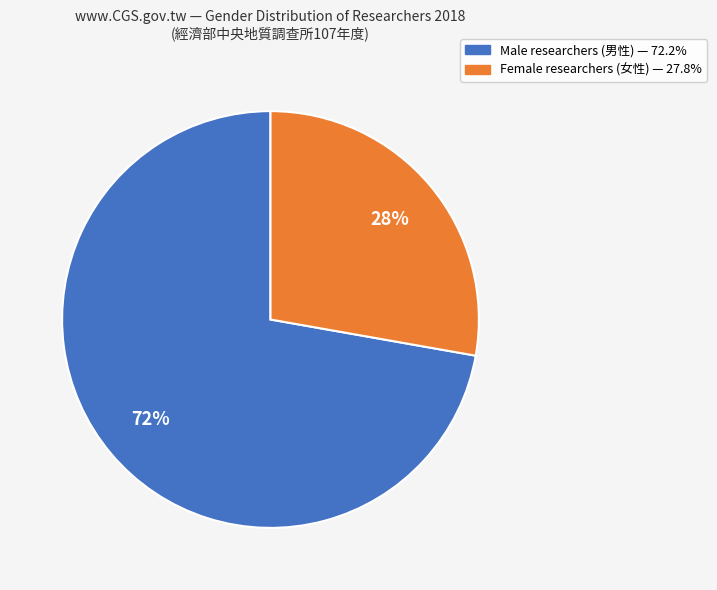

Is there a majority slice in this chart?

Yes